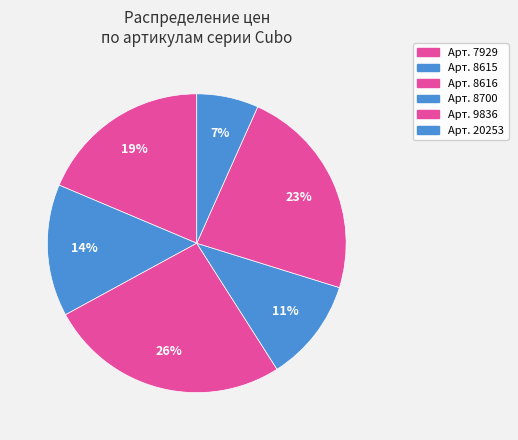

How many slices are in this pie chart?

6